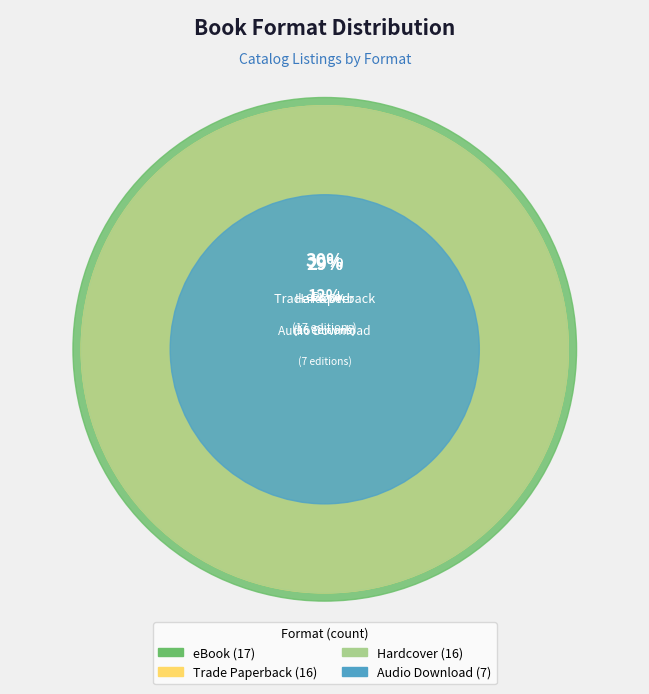

What is the change in value from Trade Paperback to Audio Download?

-9